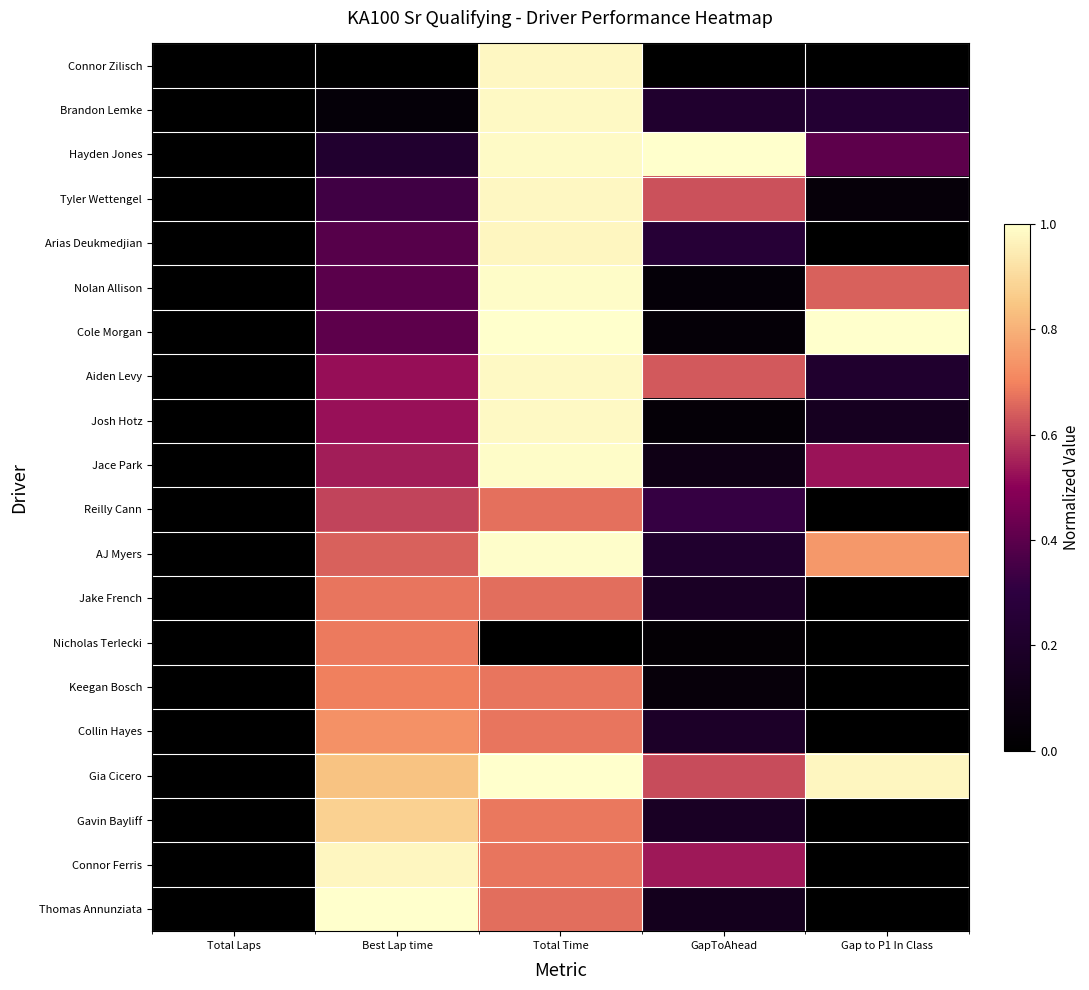

Reading left to right, list all the values displayed in this chart.

Connor Zilisch: Total Laps=0.0	Best Lap time=0.0	Total Time=1.0	GapToAhead=0.0	Gap to P1 In Class=0.0
Brandon Lemke: Total Laps=0.0	Best Lap time=0.0	Total Time=1.0	GapToAhead=0.2	Gap to P1 In Class=0.2
Hayden Jones: Total Laps=0.0	Best Lap time=0.2	Total Time=1.0	GapToAhead=1.0	Gap to P1 In Class=0.4
Tyler Wettengel: Total Laps=0.0	Best Lap time=0.3	Total Time=1.0	GapToAhead=0.6	Gap to P1 In Class=0.0
Arias Deukmedjian: Total Laps=0.0	Best Lap time=0.4	Total Time=1.0	GapToAhead=0.3	Gap to P1 In Class=0.0
Nolan Allison: Total Laps=0.0	Best Lap time=0.4	Total Time=1.0	GapToAhead=0.0	Gap to P1 In Class=0.6
Cole Morgan: Total Laps=0.0	Best Lap time=0.4	Total Time=1.0	GapToAhead=0.0	Gap to P1 In Class=1.0
Aiden Levy: Total Laps=0.0	Best Lap time=0.5	Total Time=1.0	GapToAhead=0.6	Gap to P1 In Class=0.2
Josh Hotz: Total Laps=0.0	Best Lap time=0.5	Total Time=1.0	GapToAhead=0.0	Gap to P1 In Class=0.2
Jace Park: Total Laps=0.0	Best Lap time=0.5	Total Time=1.0	GapToAhead=0.1	Gap to P1 In Class=0.5
Reilly Cann: Total Laps=0.0	Best Lap time=0.6	Total Time=0.7	GapToAhead=0.3	Gap to P1 In Class=0.0
AJ Myers: Total Laps=0.0	Best Lap time=0.6	Total Time=1.0	GapToAhead=0.2	Gap to P1 In Class=0.7
Jake French: Total Laps=0.0	Best Lap time=0.7	Total Time=0.7	GapToAhead=0.2	Gap to P1 In Class=0.0
Nicholas Terlecki: Total Laps=0.0	Best Lap time=0.7	Total Time=0.0	GapToAhead=0.0	Gap to P1 In Class=0.0
Keegan Bosch: Total Laps=0.0	Best Lap time=0.7	Total Time=0.7	GapToAhead=0.1	Gap to P1 In Class=0.0
Collin Hayes: Total Laps=0.0	Best Lap time=0.7	Total Time=0.7	GapToAhead=0.2	Gap to P1 In Class=0.0
Gia Cicero: Total Laps=0.0	Best Lap time=0.8	Total Time=1.0	GapToAhead=0.6	Gap to P1 In Class=1.0
Gavin Bayliff: Total Laps=0.0	Best Lap time=0.9	Total Time=0.7	GapToAhead=0.2	Gap to P1 In Class=0.0
Connor Ferris: Total Laps=0.0	Best Lap time=1.0	Total Time=0.7	GapToAhead=0.5	Gap to P1 In Class=0.0
Thomas Annunziata: Total Laps=0.0	Best Lap time=1.0	Total Time=0.7	GapToAhead=0.1	Gap to P1 In Class=0.0